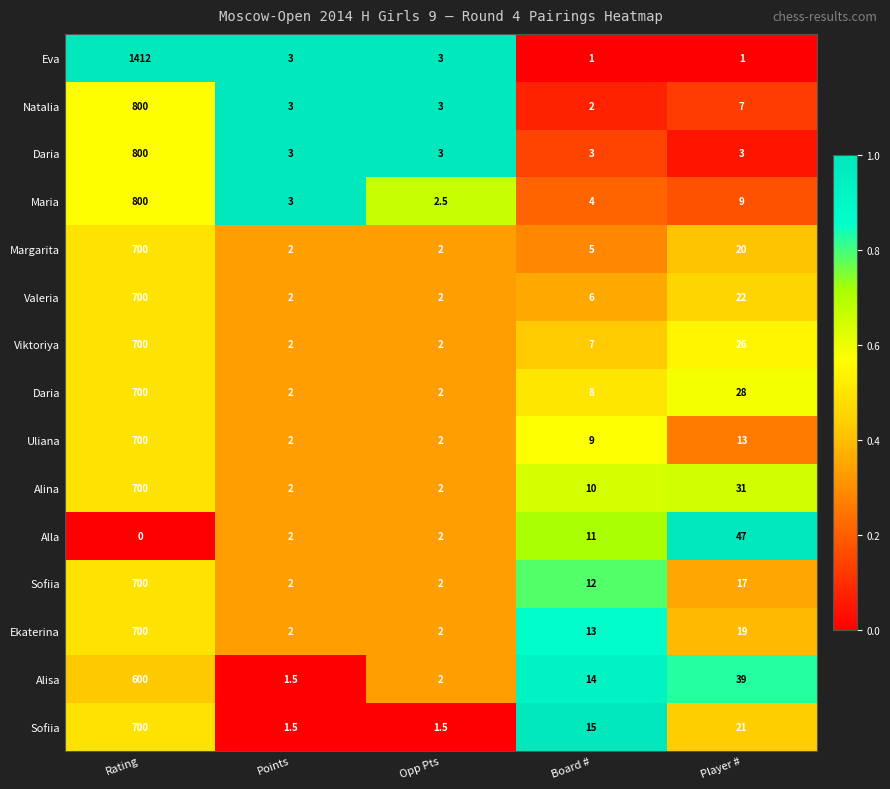

Which has a higher value, Points or Opp Pts?

Points